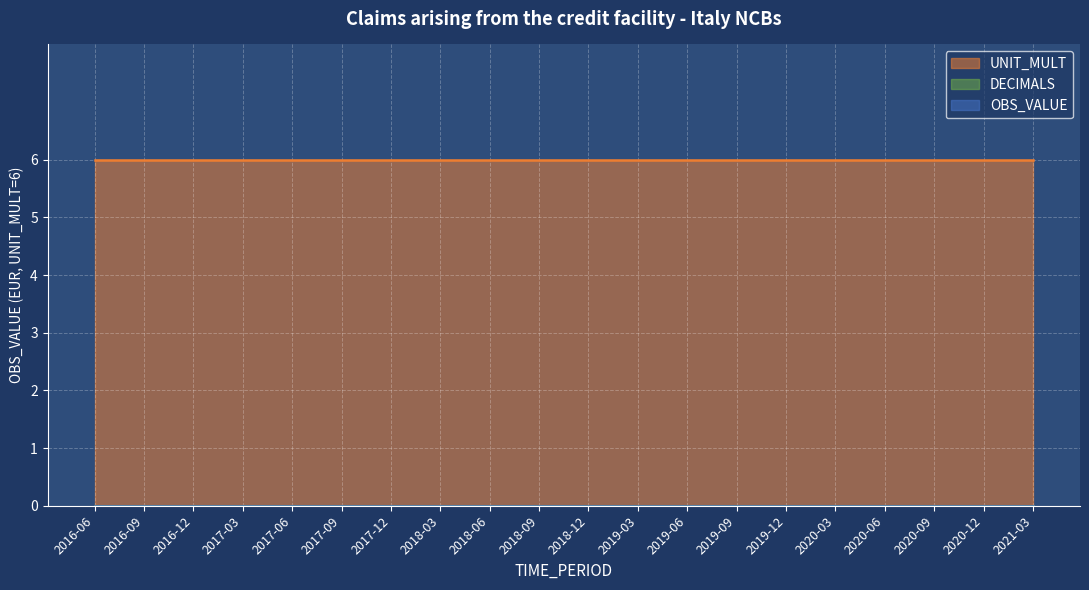

What are all the series names shown in the legend?

OBS_VALUE, DECIMALS, UNIT_MULT